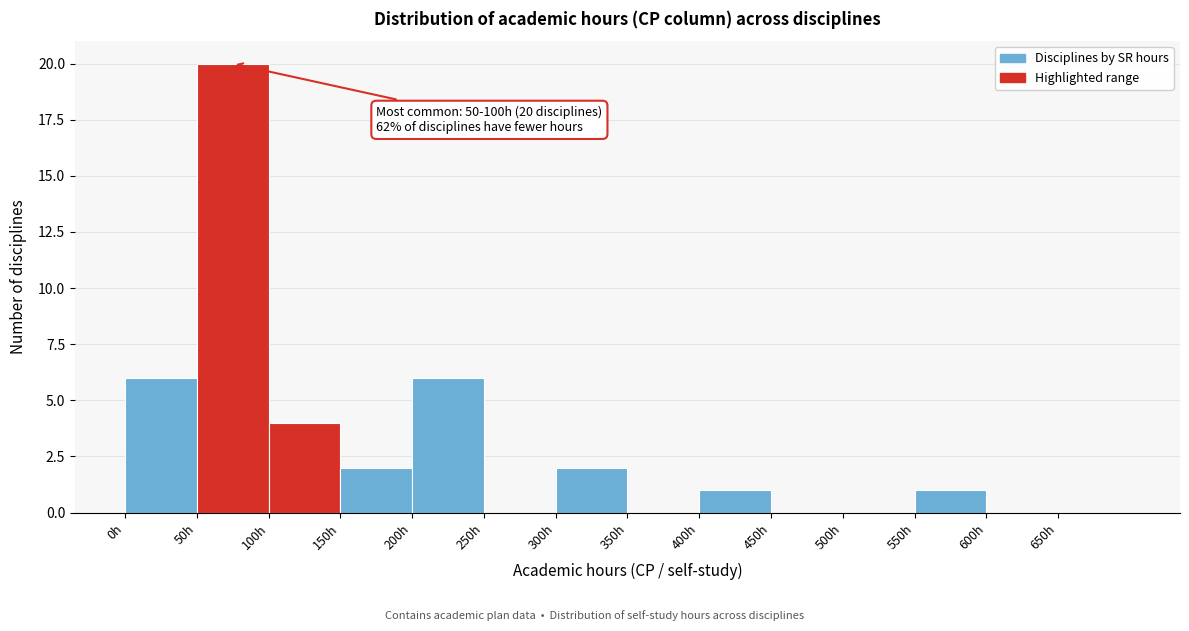

Over which range of the x-axis is the bar tallest?

50 to 100